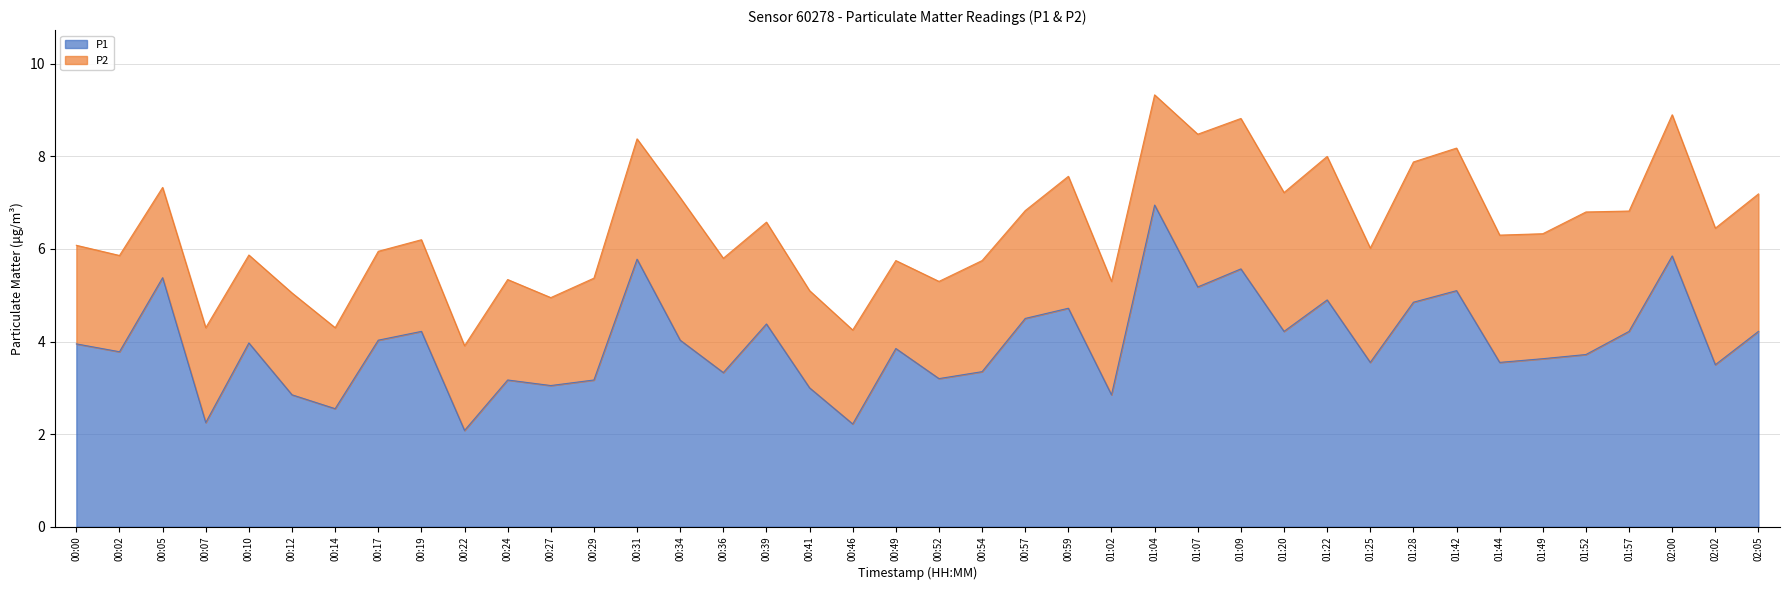

List the labels in order of value, largest first.

01:04, 02:00, 00:31, 01:09, 00:05, 01:07, 01:42, 01:22, 01:28, 00:59, 00:57, 00:39, 00:19, 01:20, 01:57, 02:05, 00:17, 00:34, 00:10, 00:00, 00:49, 00:02, 01:52, 01:49, 01:25, 01:44, 02:02, 00:54, 00:36, 00:52, 00:24, 00:29, 00:27, 00:41, 00:12, 01:02, 00:14, 00:07, 00:46, 00:22